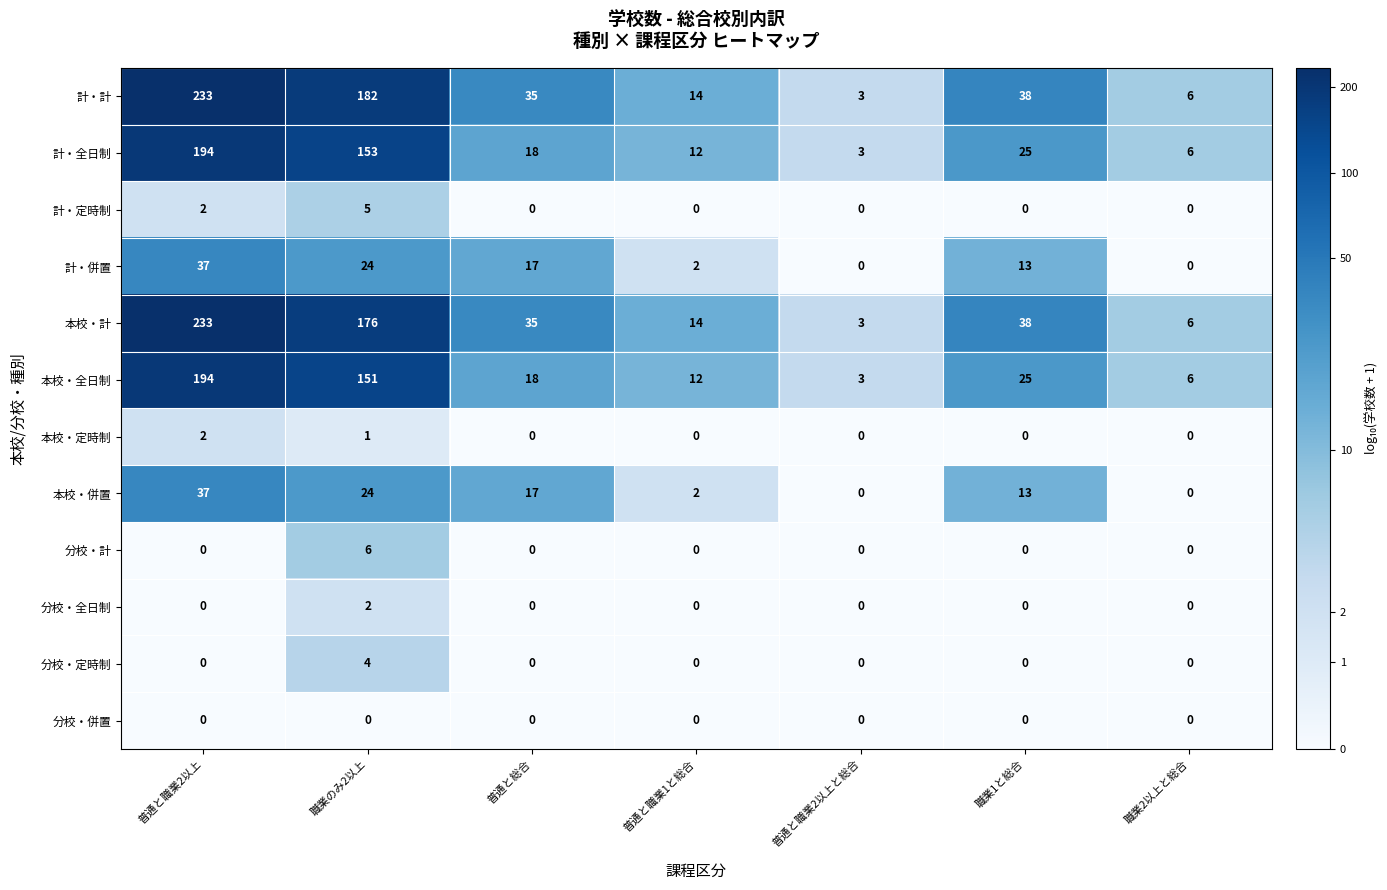

Where does the 計・全日制 series first go above 18?

普通と職業2以上